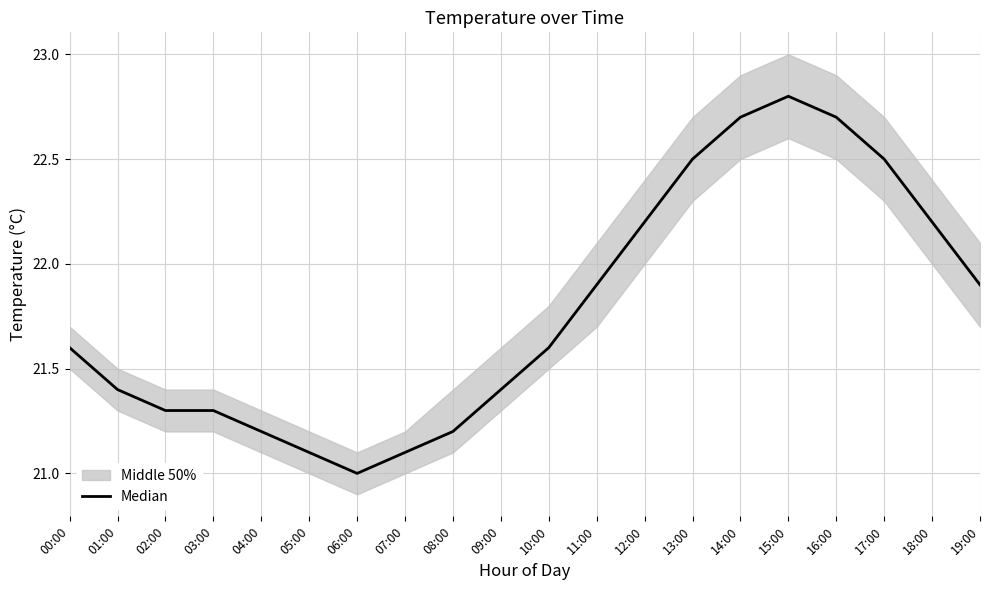

Reading left to right, list all the values displayed in this chart.

00:00=21.6	01:00=21.4	02:00=21.3	03:00=21.3	04:00=21.2	05:00=21.1	06:00=21.0	07:00=21.1	08:00=21.2	09:00=21.4	10:00=21.6	11:00=21.9	12:00=22.2	13:00=22.5	14:00=22.7	15:00=22.8	16:00=22.7	17:00=22.5	18:00=22.2	19:00=21.9